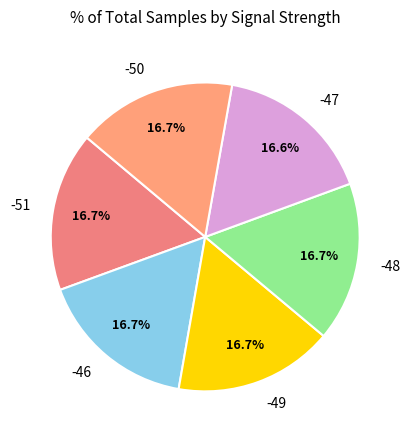

Is the sum of -50 and -51 greater than half?

No